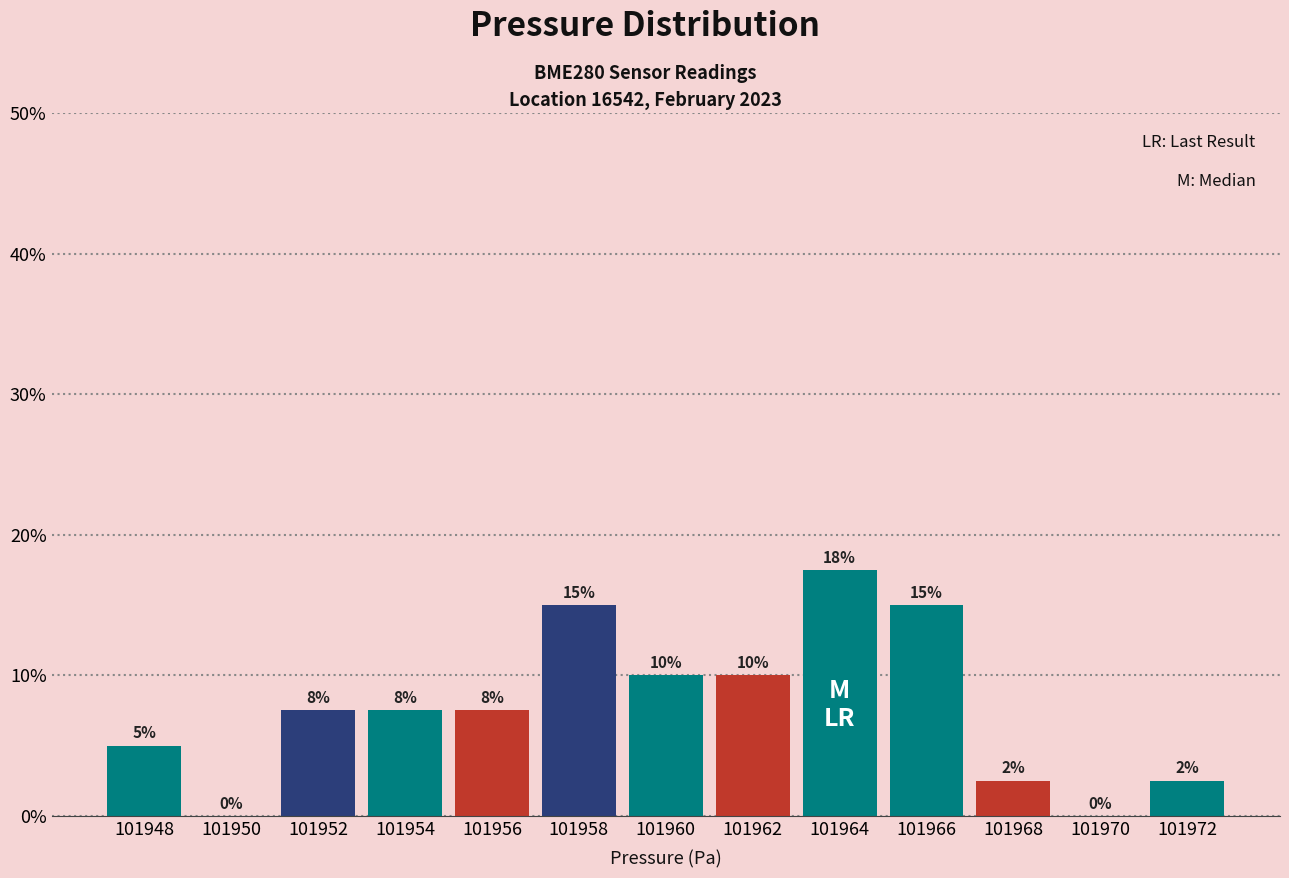

What is the maximum value shown in the chart?

17.5